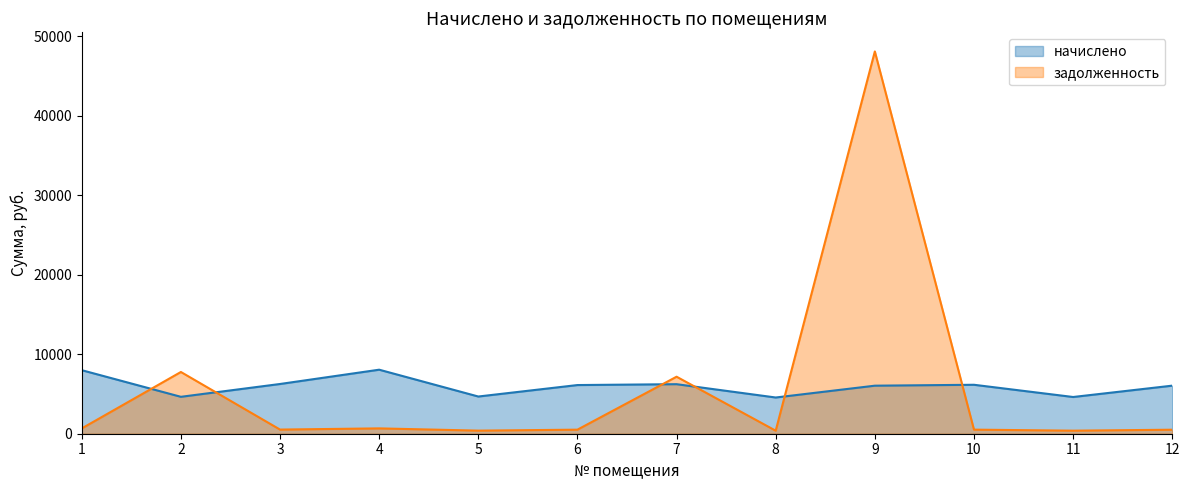

List the series in order of their peak value, highest first.

задолженность, начислено